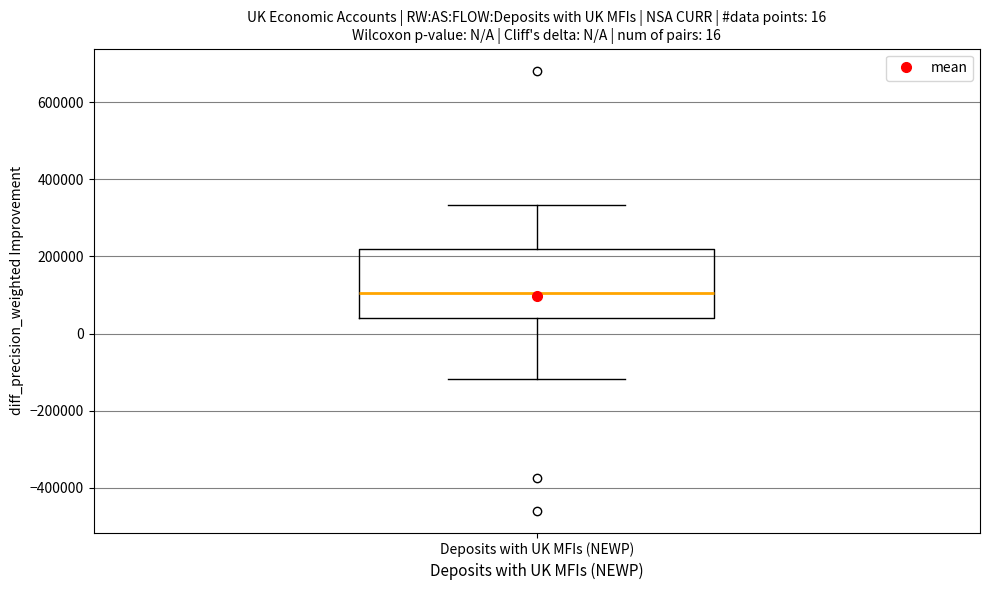

Where is the upper edge of the box for Deposits with UK MFIs (NEWP) on the y-axis? The values are not printed on the chart, so give them approximately, as read against the axis.

220000